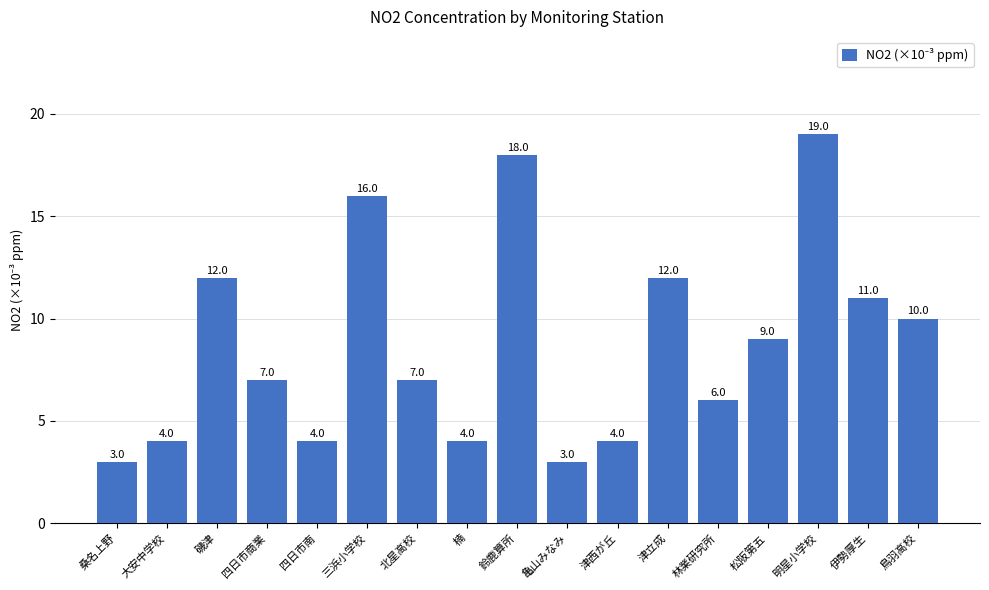

The chart shows a value of 3 at 亀山みなみ. True or false?

True